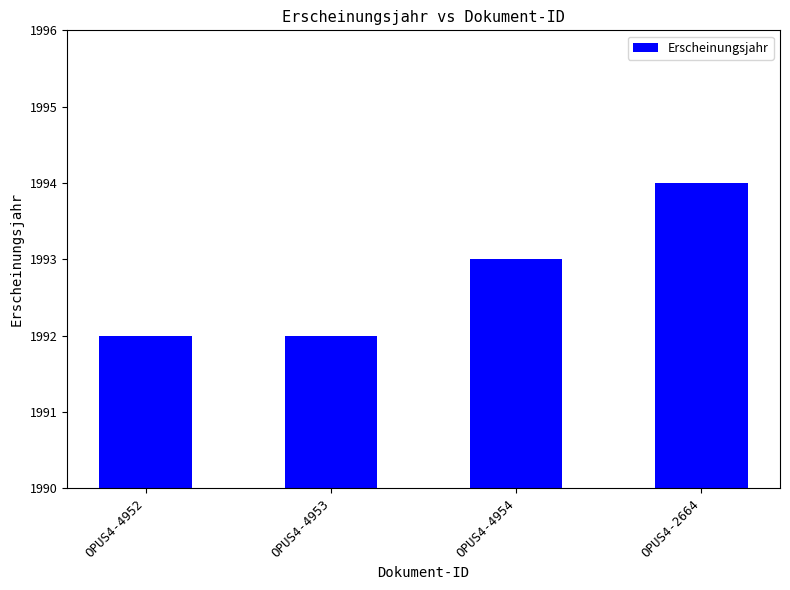

What position from the left is OPUS4-4952?

1